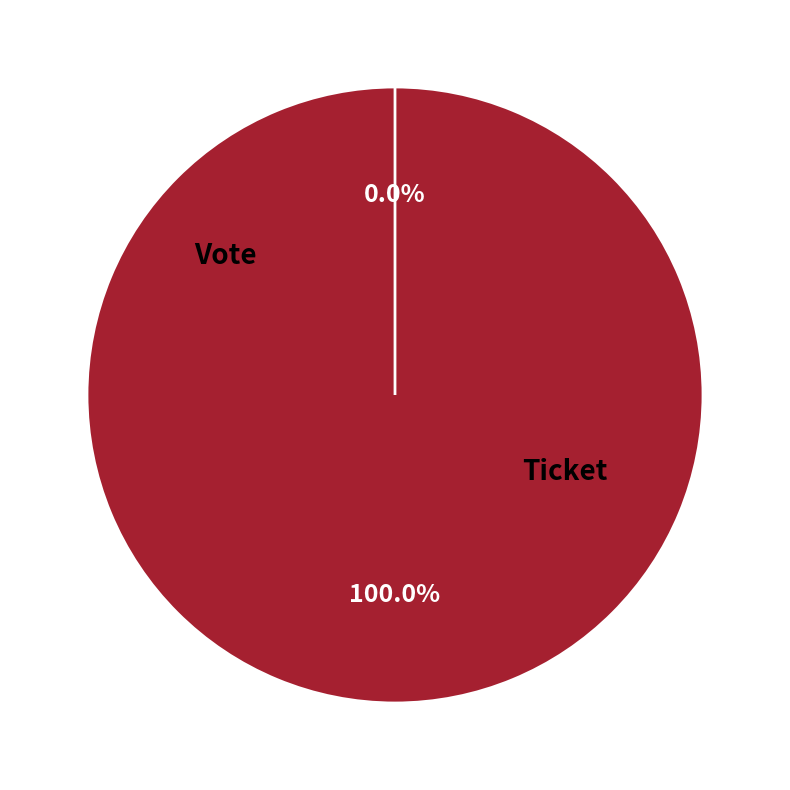

To the nearest percent, what is the difference between the largest and smallest slice percentages?

100%